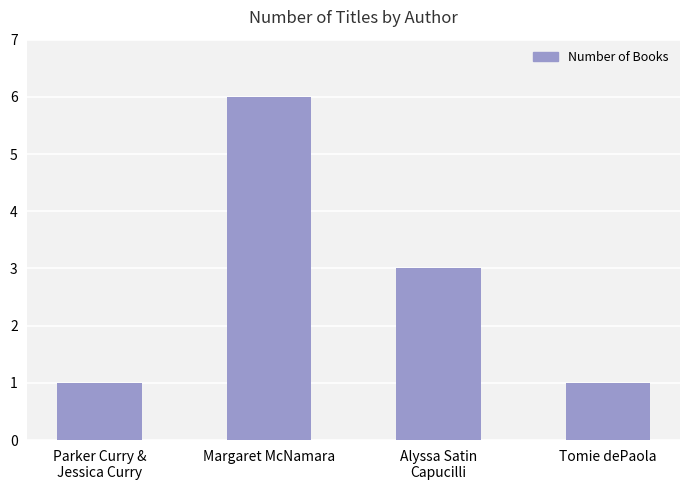

What is the label of the 4th bar from the right?

Parker Curry &
Jessica Curry